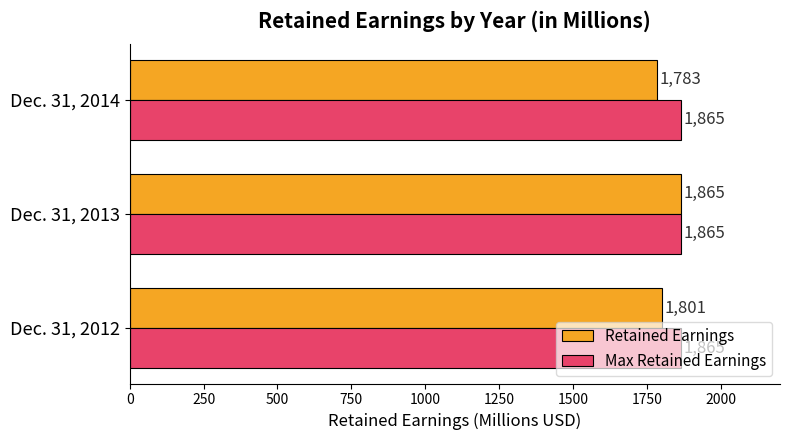

List the series in order of their overall mean, lowest first.

Retained Earnings, Max Retained Earnings